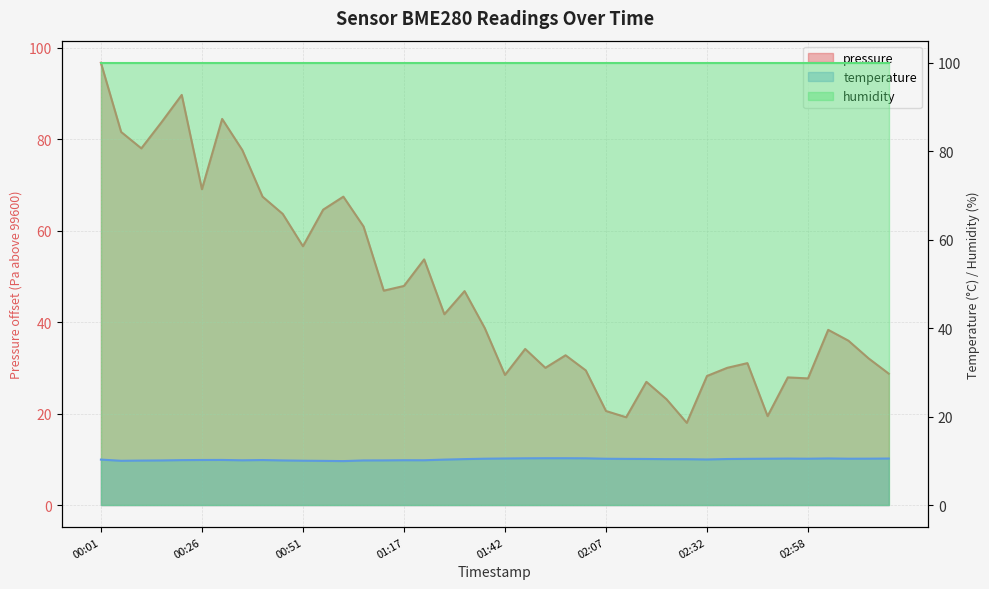

Where is the first local minimum for pressure?

2024-02-26T00:11:37